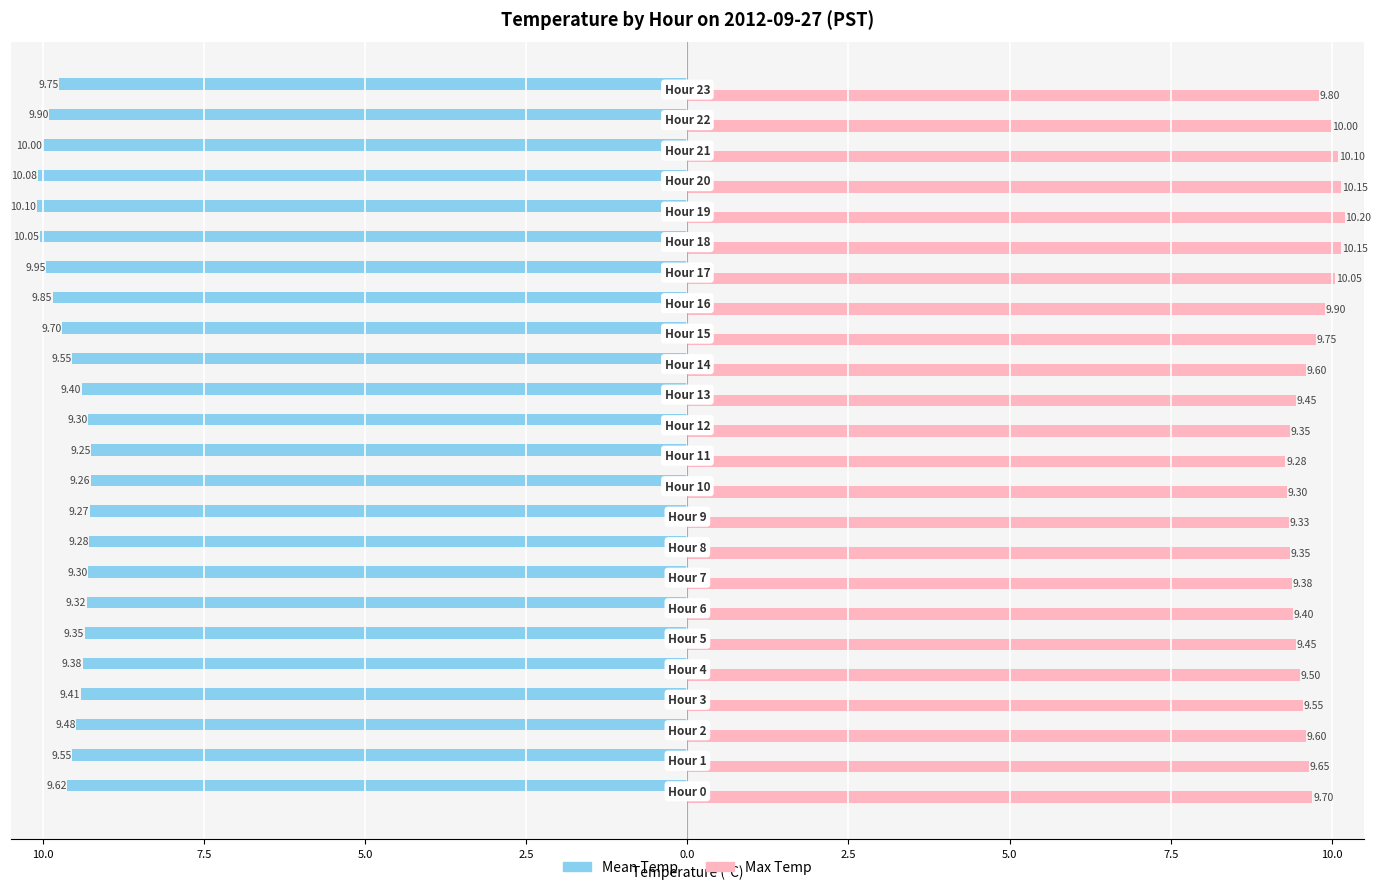

Rank the series by their average value, from lowest to highest.

Mean Temp, Max Temp